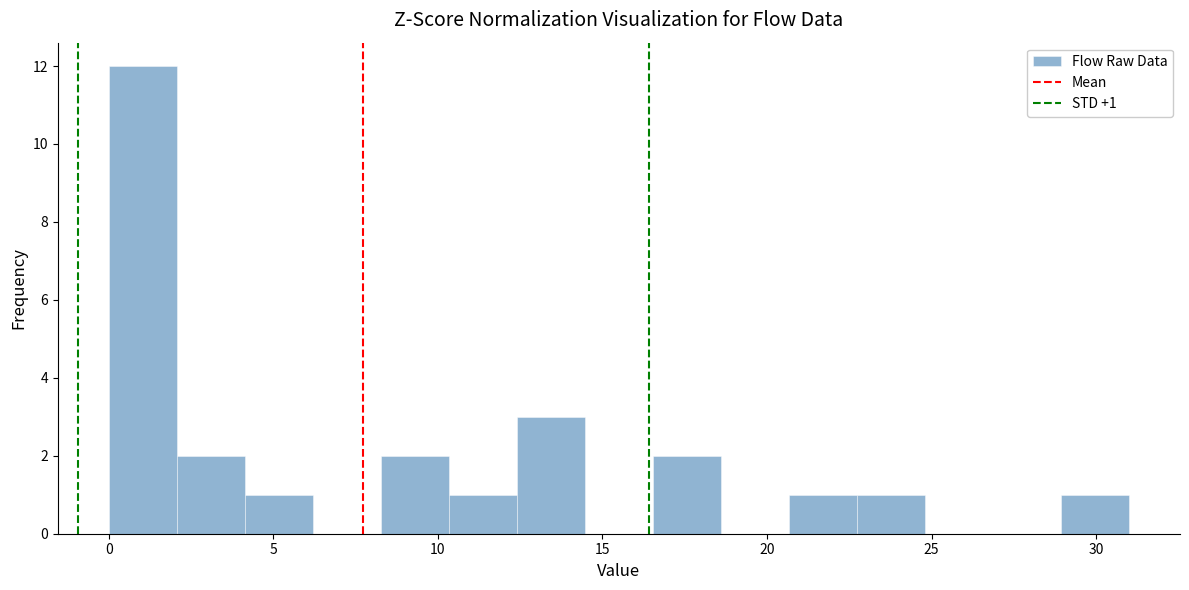

Which range on the x-axis has the tallest bar?

0.0 to 2.0